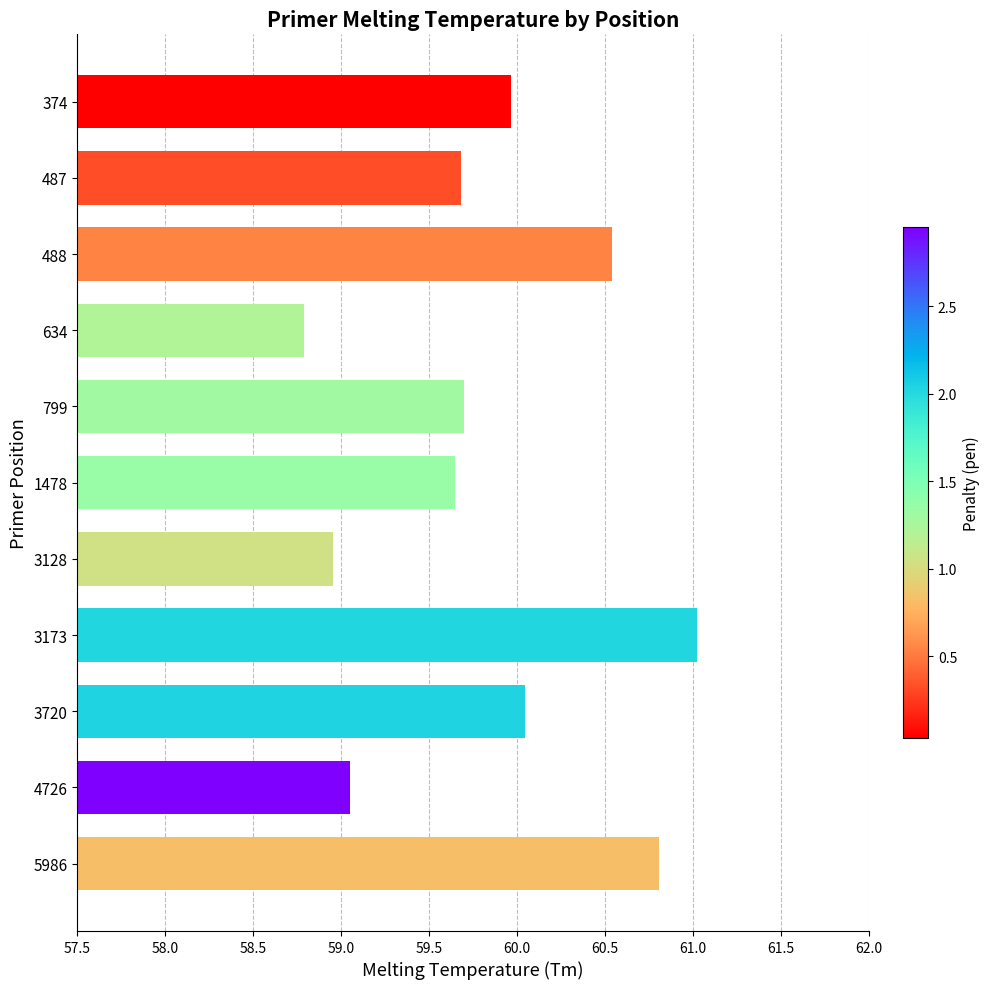

What is the difference between the maximum and minimum values?

2.2